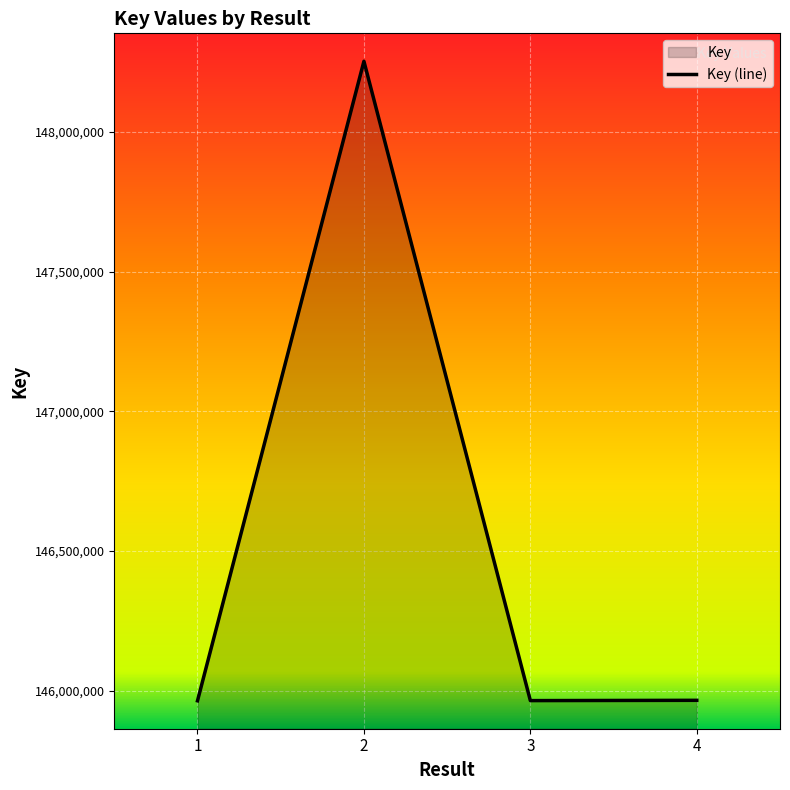

What is the sum of all values?

586146697